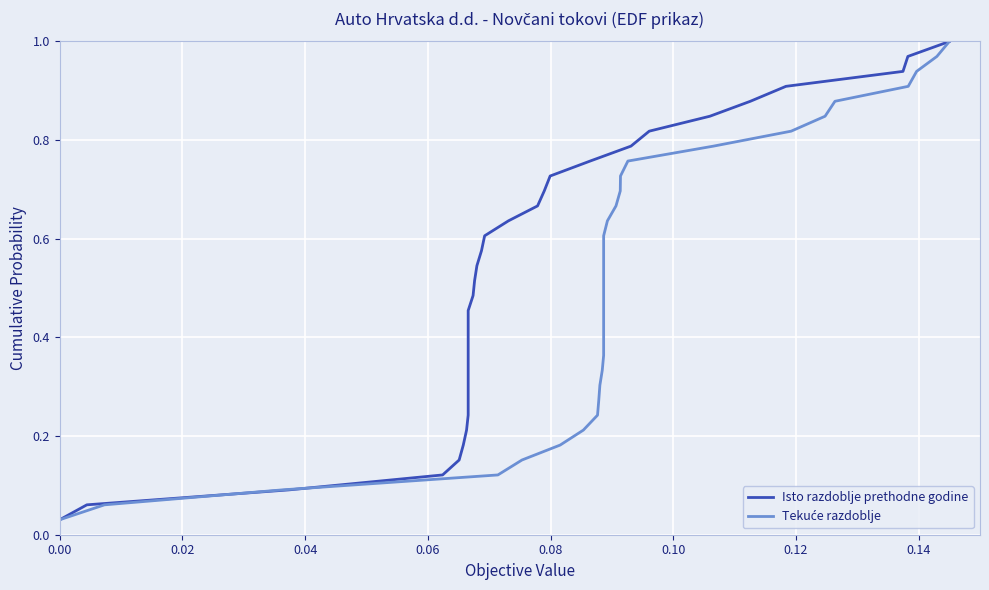

True or false: Tekuće razdoblje has more than 2 points higher than both neighbors.

False